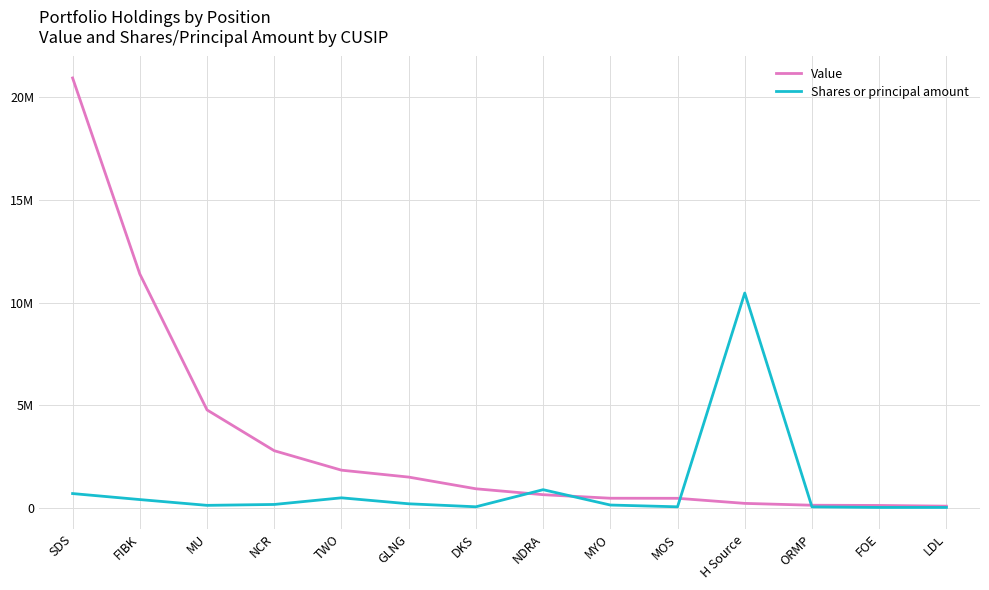

Which series has the widest spread of values?

Value